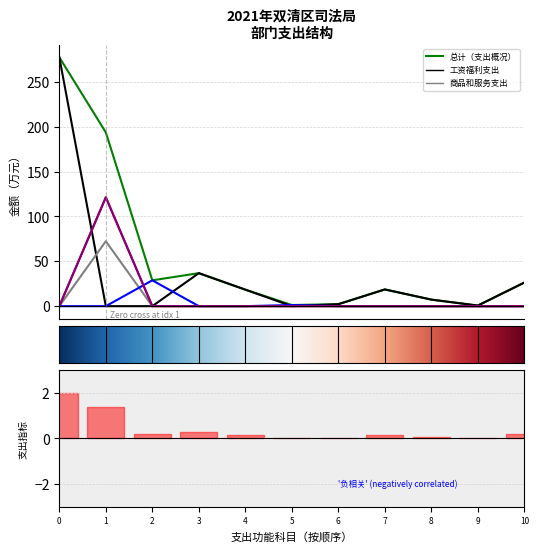

What is the highest value of the 项目支出合计 series?

121.4